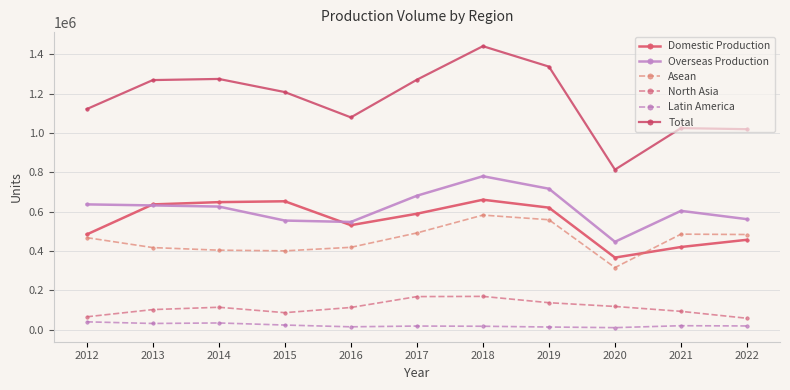

Which category has the lowest value in the Domestic Production series?

2020